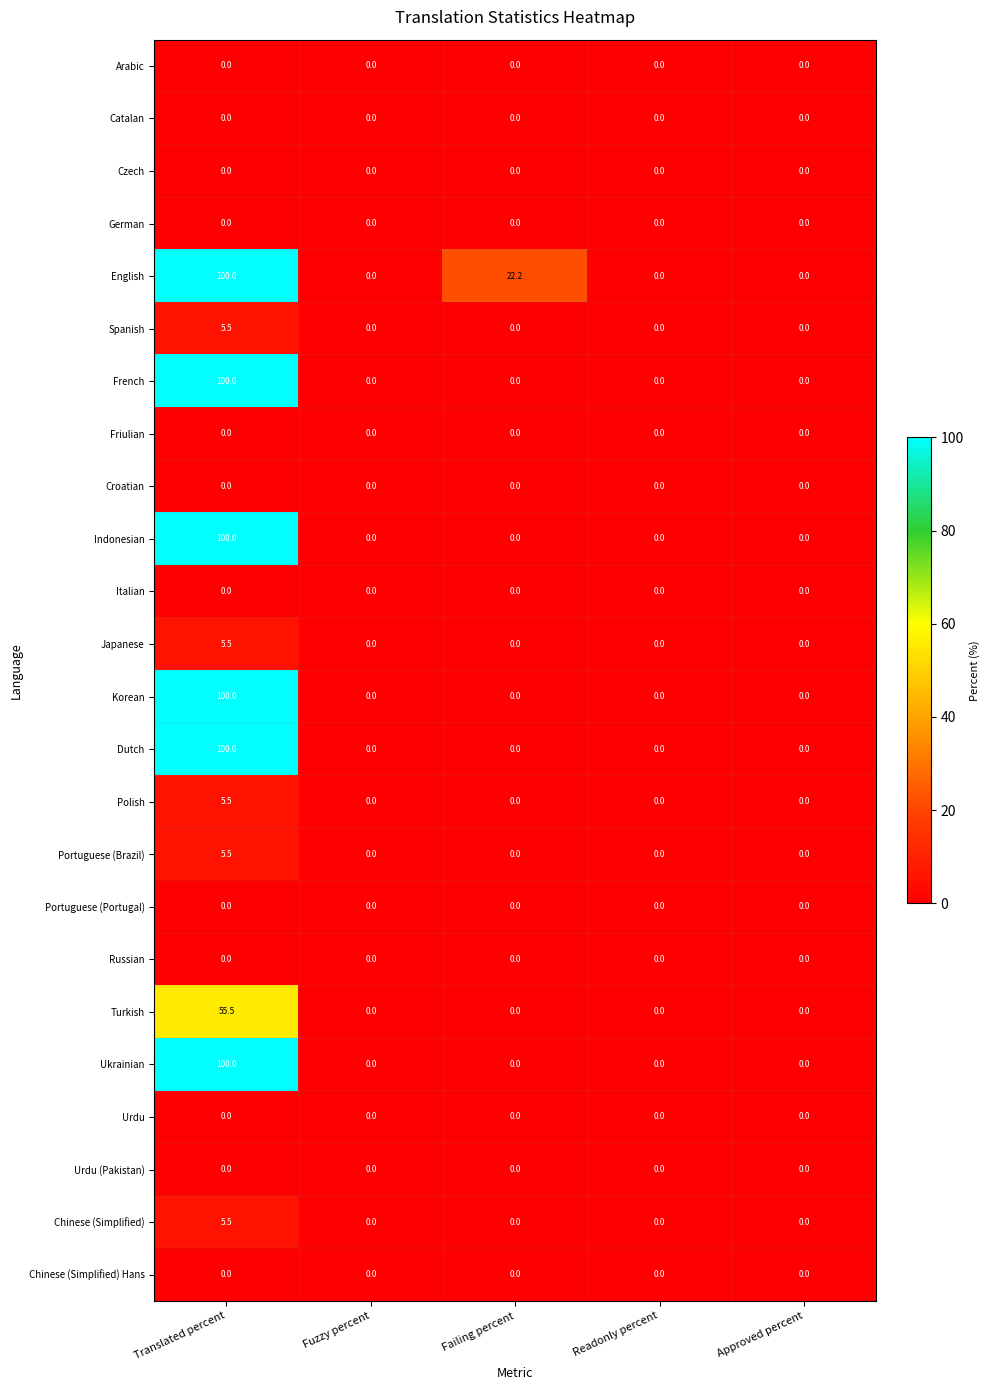

What is the difference between the Portuguese (Brazil) values at Translated percent and Readonly percent?

5.5